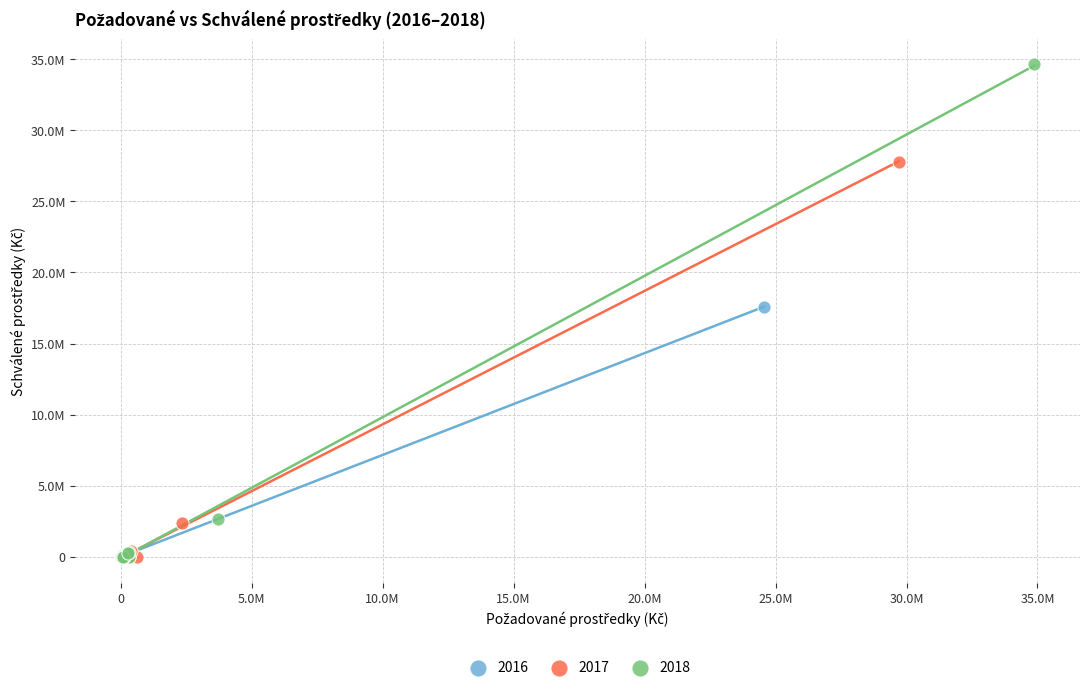

What are all the series names shown in the legend?

2016, 2017, 2018